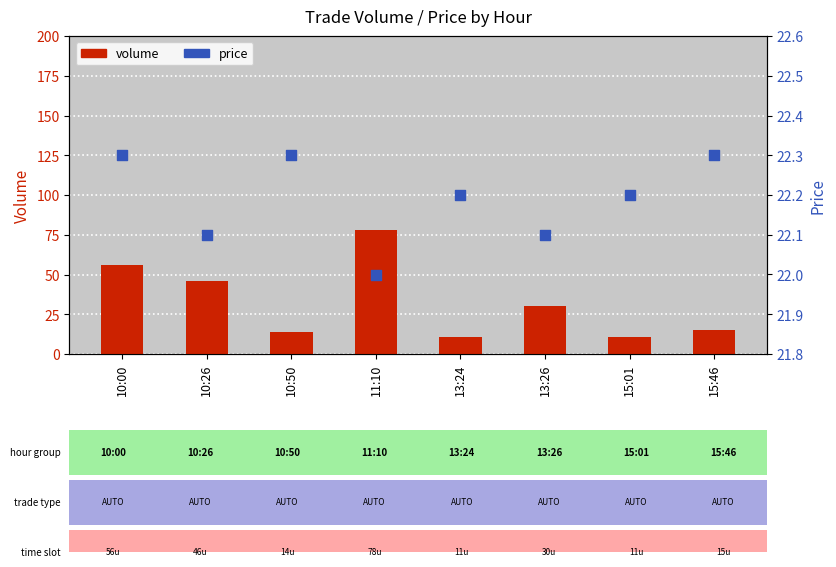

Which series has the widest spread of Y values?

volume